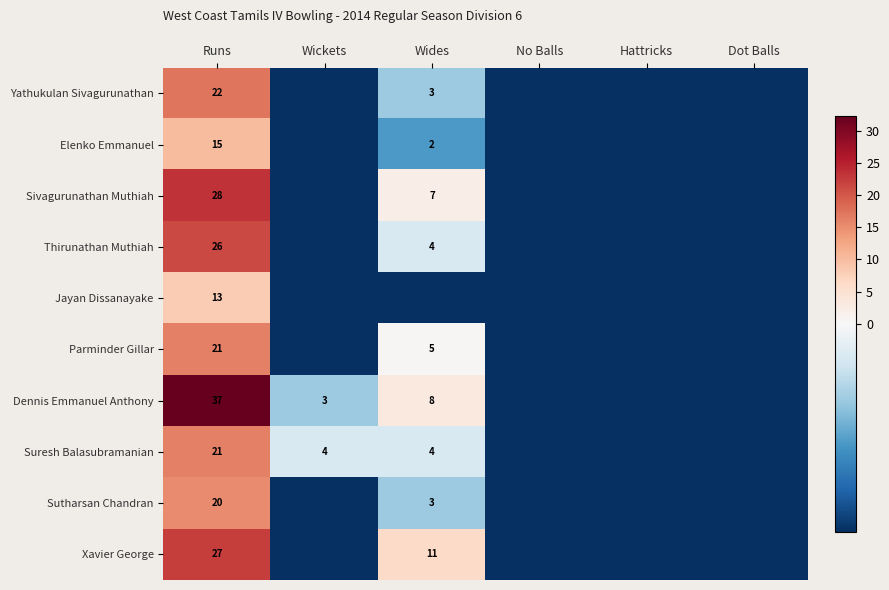

Where does the Dennis Emmanuel Anthony series first go above -1?

Runs